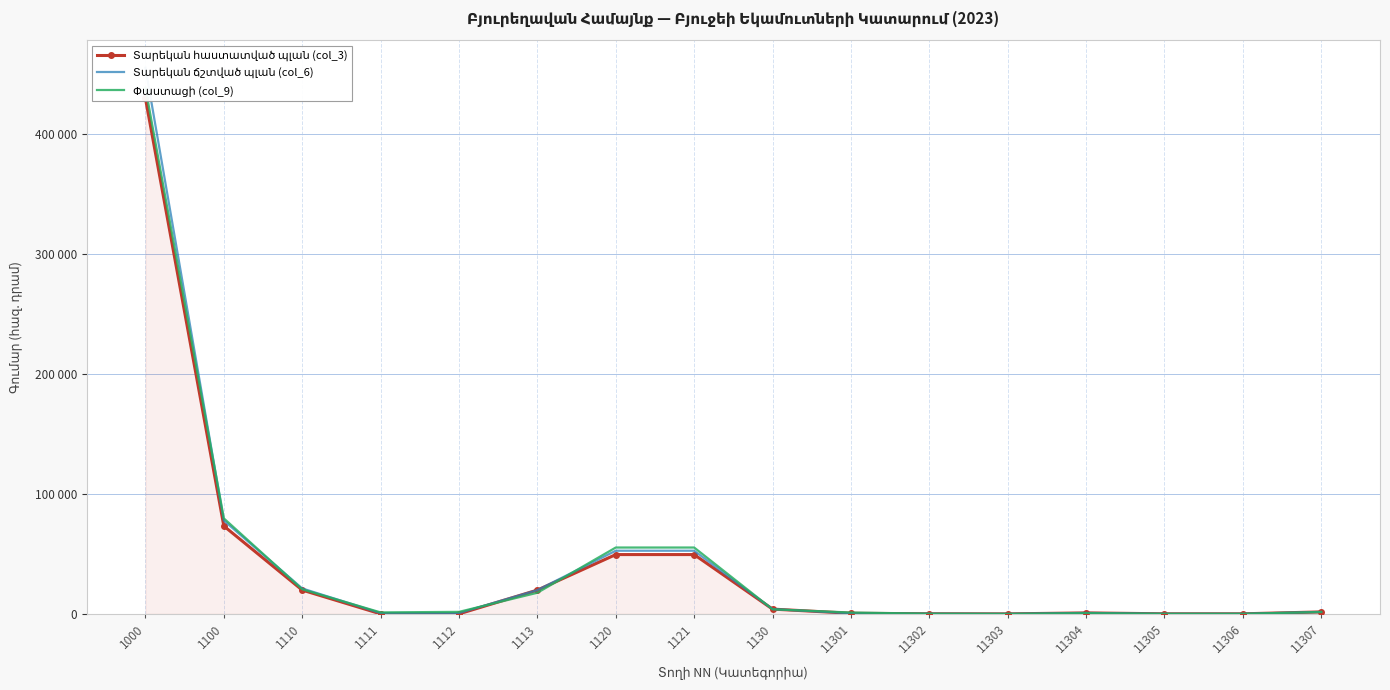

Where is the first local maximum for Տարեկան հաստատված պլան (col_3)?

11304